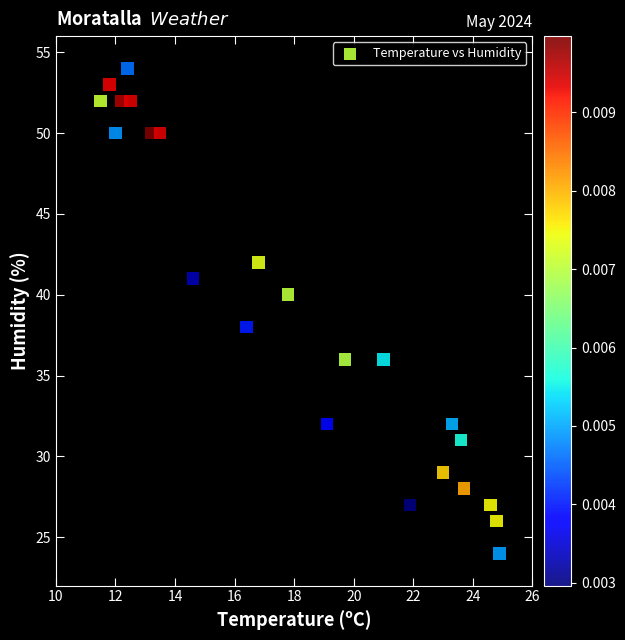

What is the range of Y values (max minus min)?

30